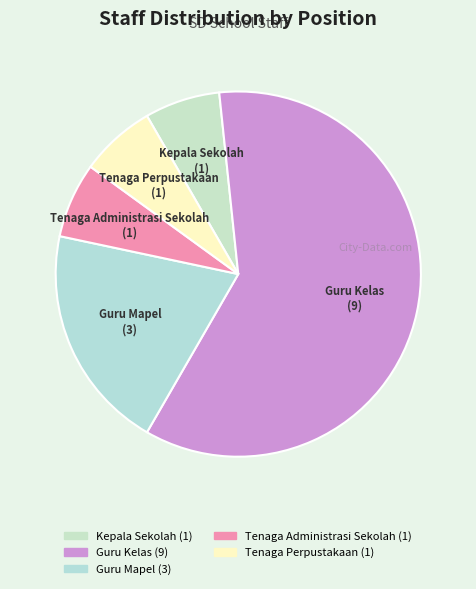

Approximately how many times larger is the value at Tenaga Administrasi Sekolah compared to Kepala Sekolah?

1.0